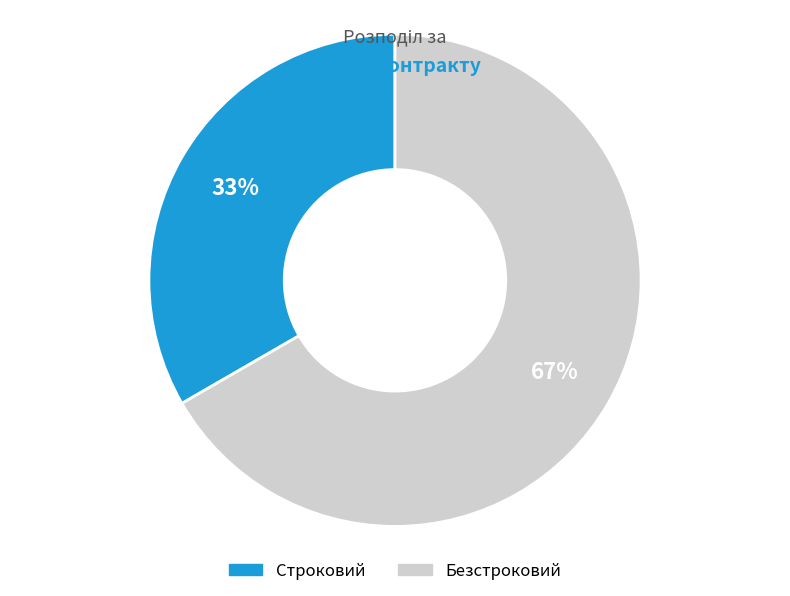

How many segments does this pie chart have?

2